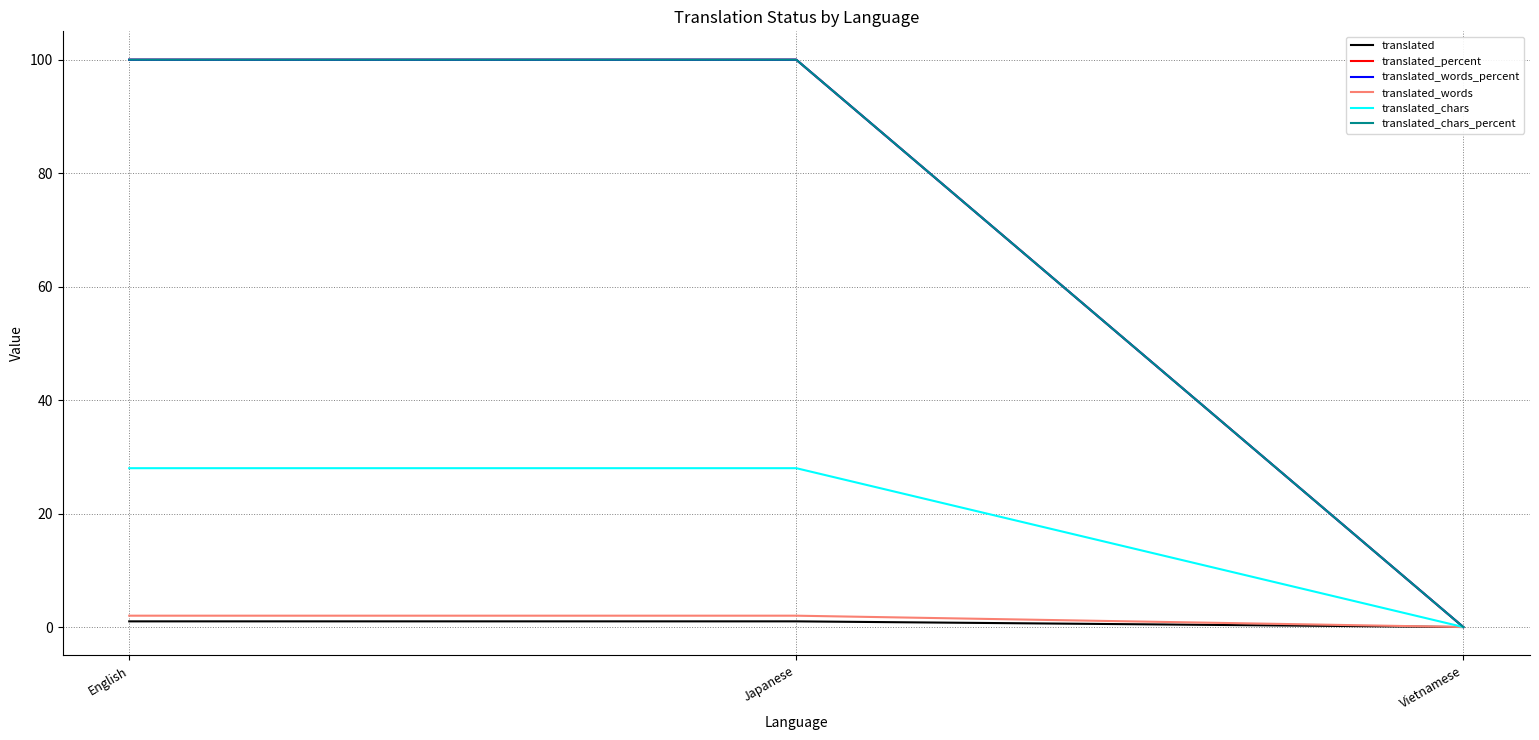

Does the chart display data point markers on the line(s)?

No